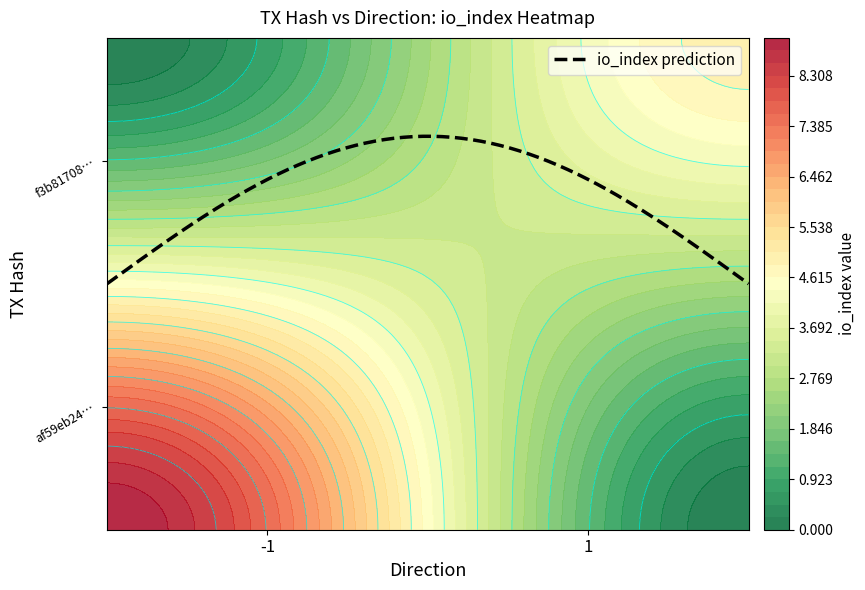

Which series changed the most between direction and io_index?

af59eb248cba0361484ea6b18c880b4d6e70969